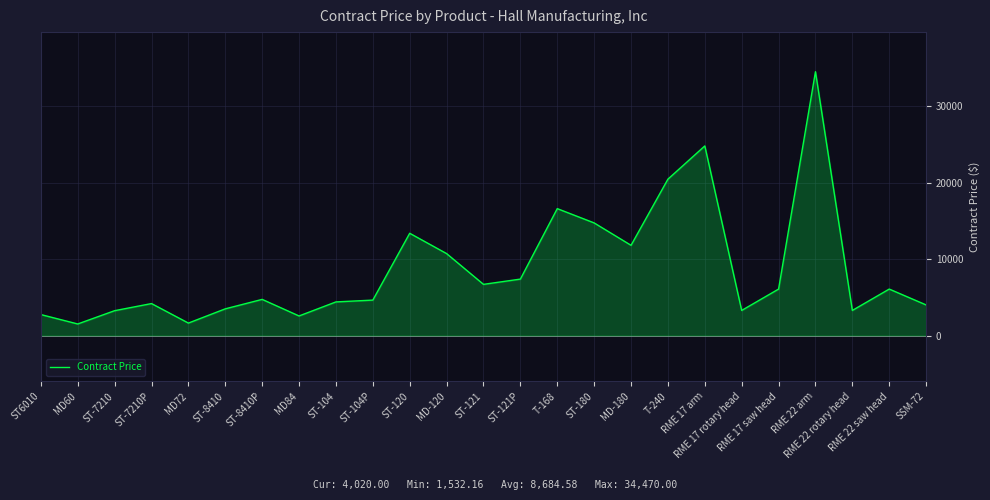

What is the smallest value displayed?

1532.2